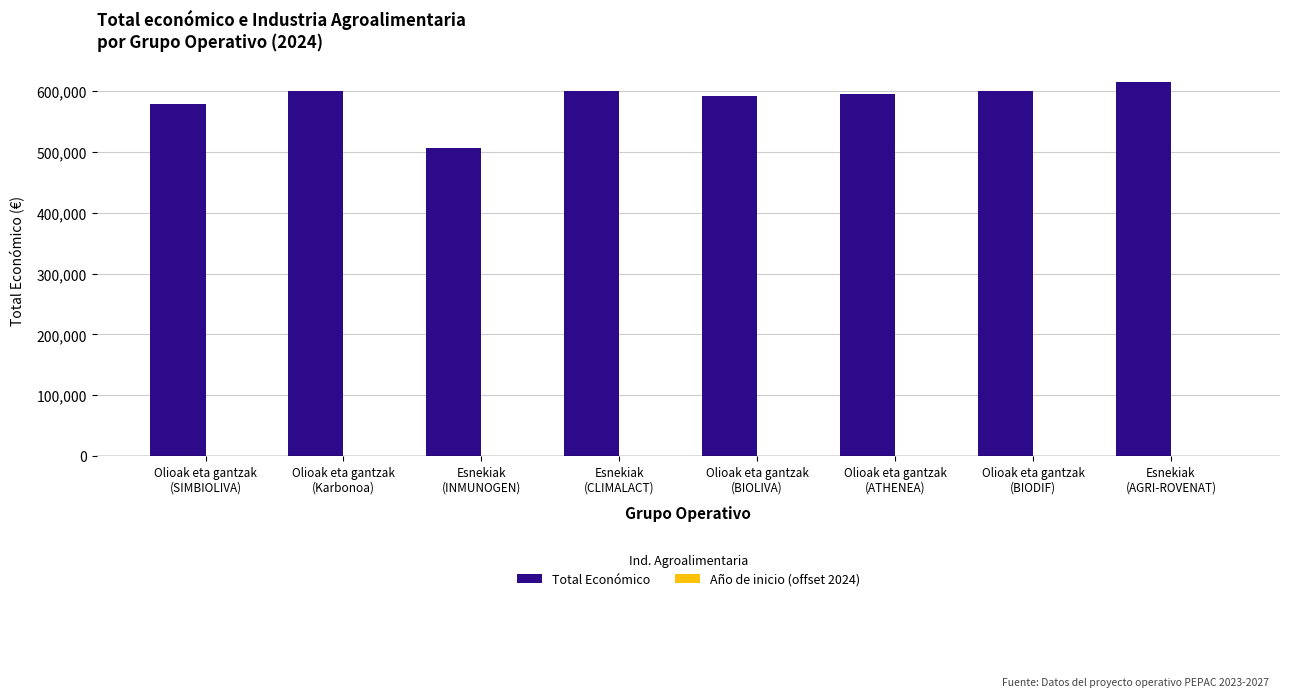

What is the value of the 1st bar from the left?

579152